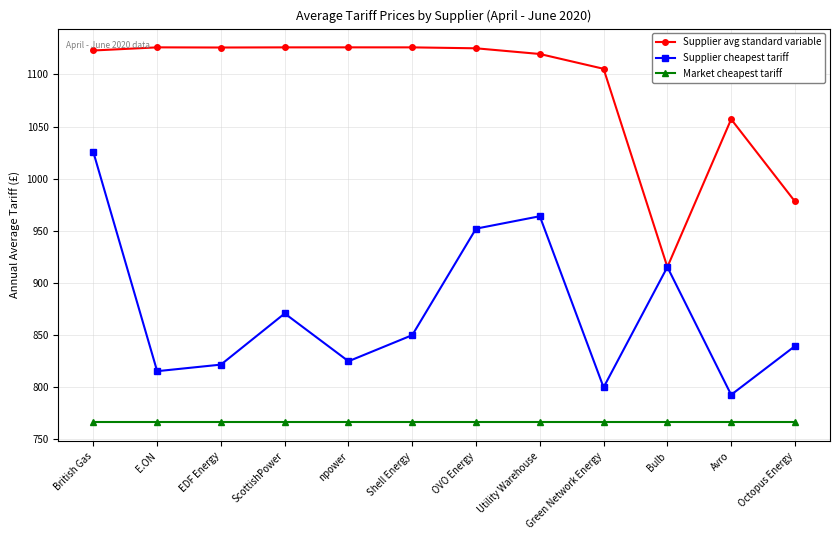

True or false: Market cheapest tariff and Supplier cheapest tariff cross at least once.

False